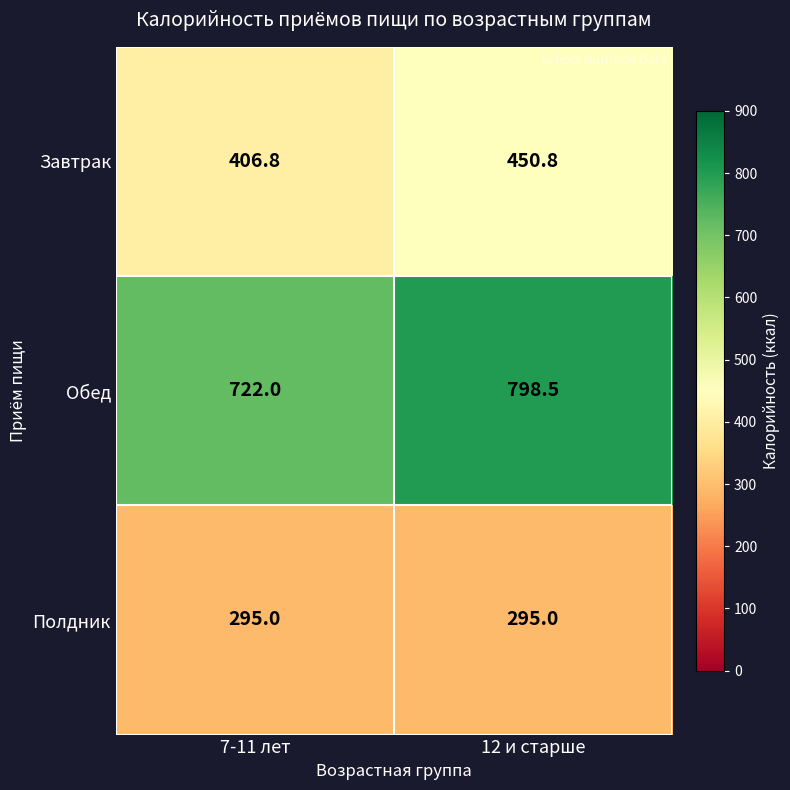

What is the total value across all series at 7-11 лет?

1423.8